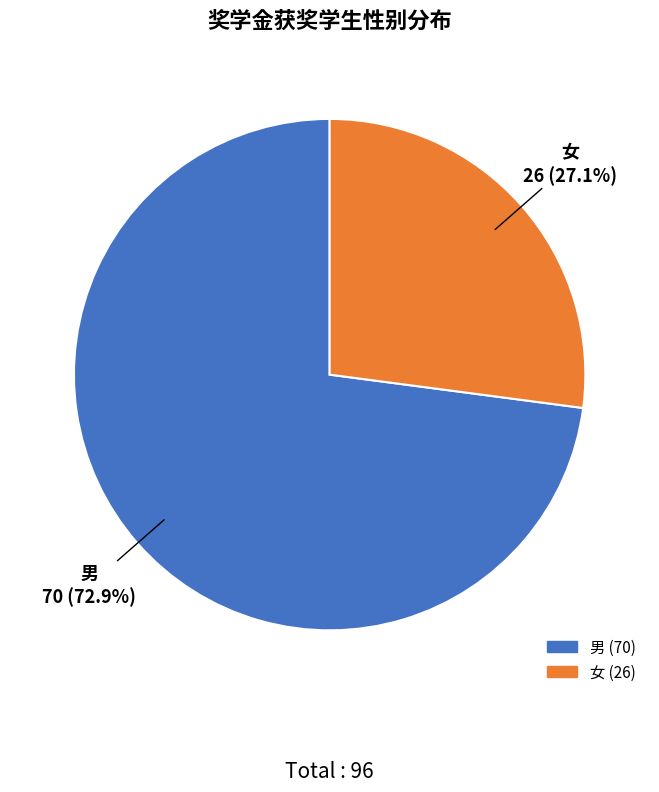

Do 男 and 女 together represent more than half of the pie?

Yes